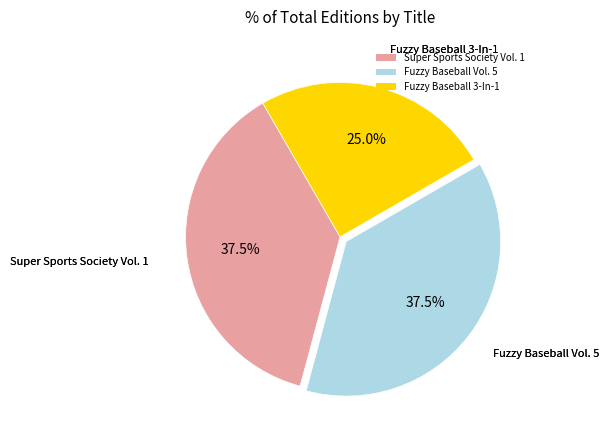

What is the ratio of the value at Fuzzy Baseball 3-In-1 to the value at Fuzzy Baseball Vol. 5?

0.7